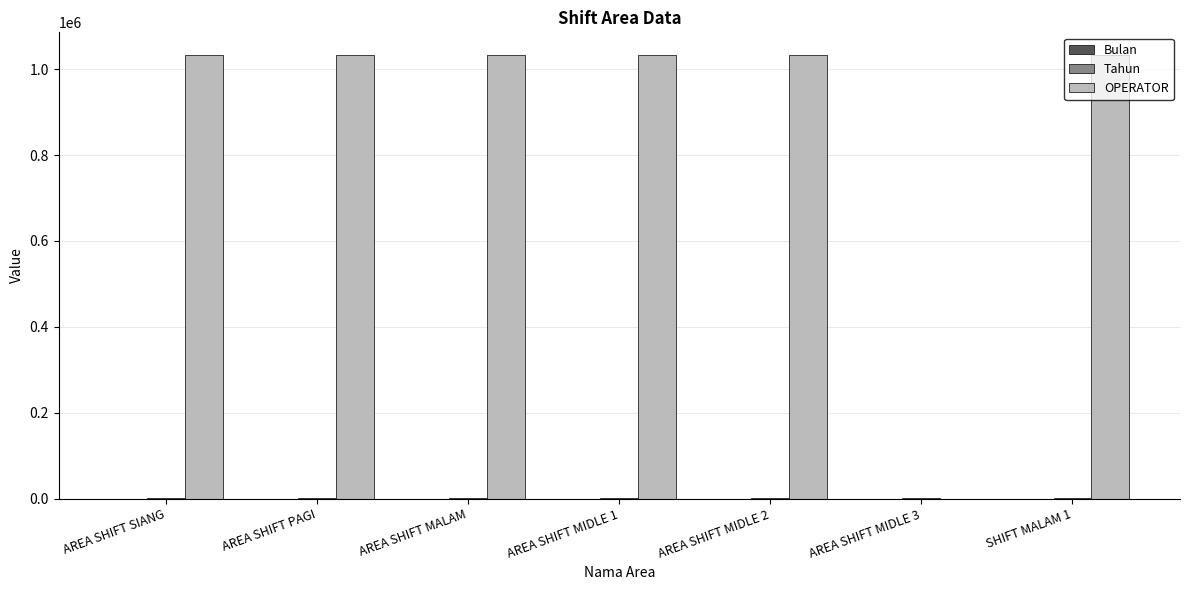

Which series has the largest total across all categories?

OPERATOR